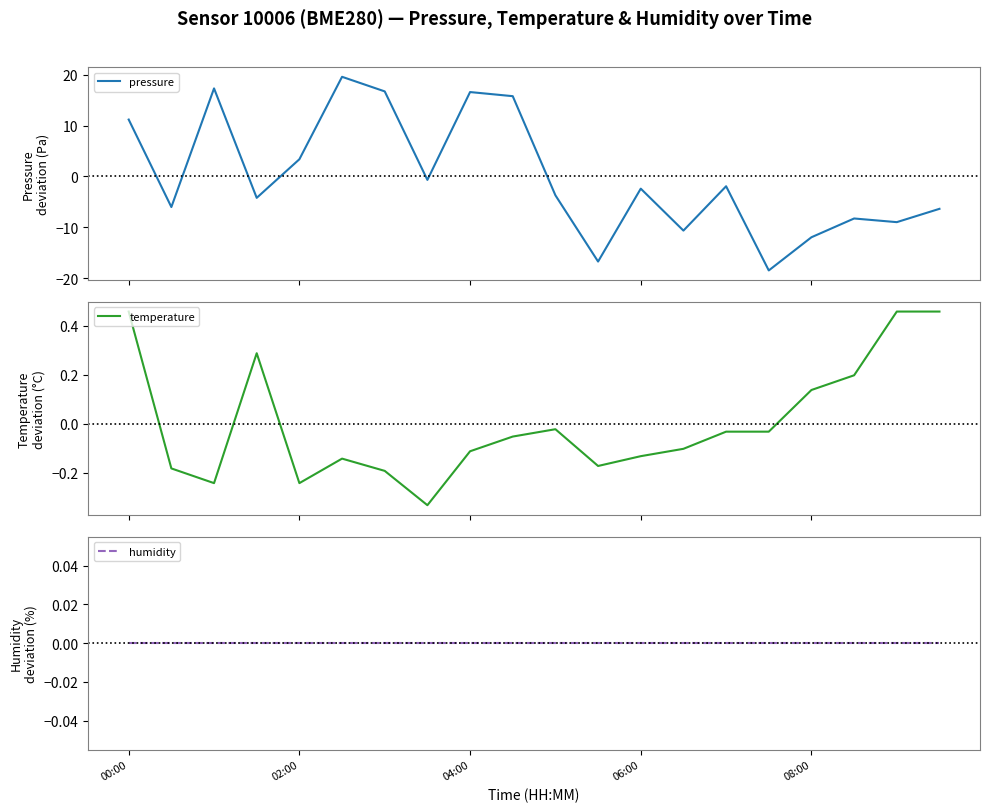

What is the maximum value for pressure?

19.6